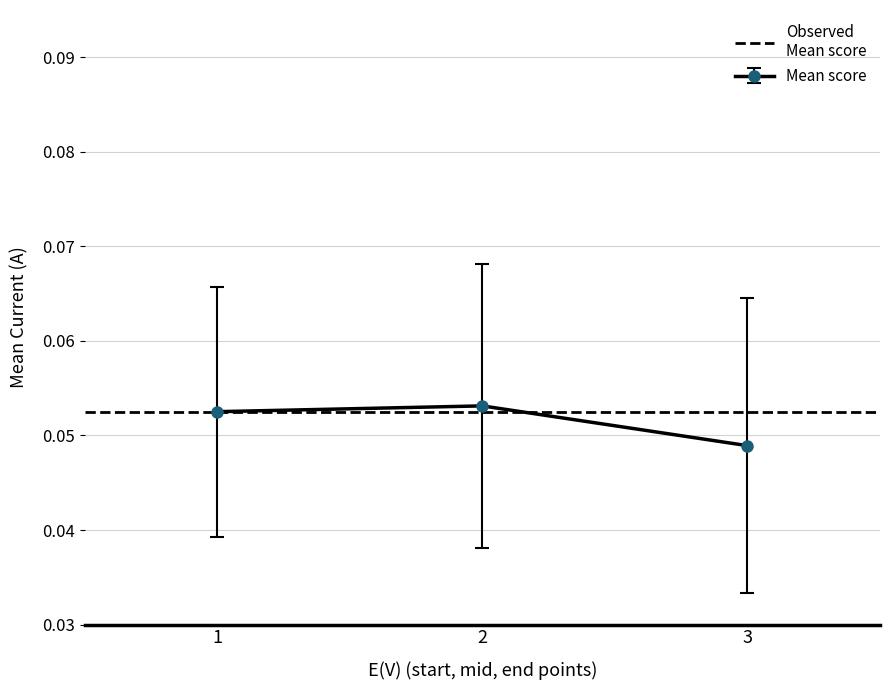

At which label does Mean score reach its minimum?

3